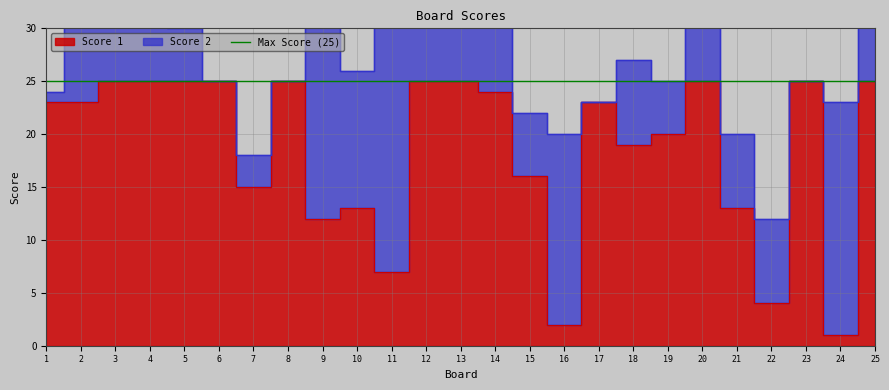

True or false: the data shows 2 at 24.

False